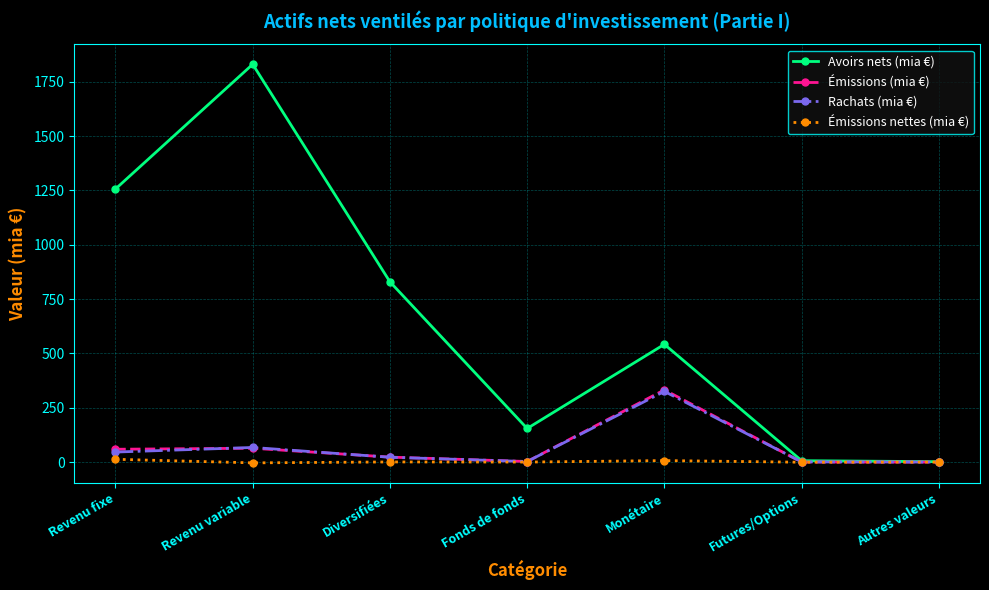

Which series ends up on top after the final intersection of Émissions (mia €) and Rachats (mia €)?

Émissions (mia €)